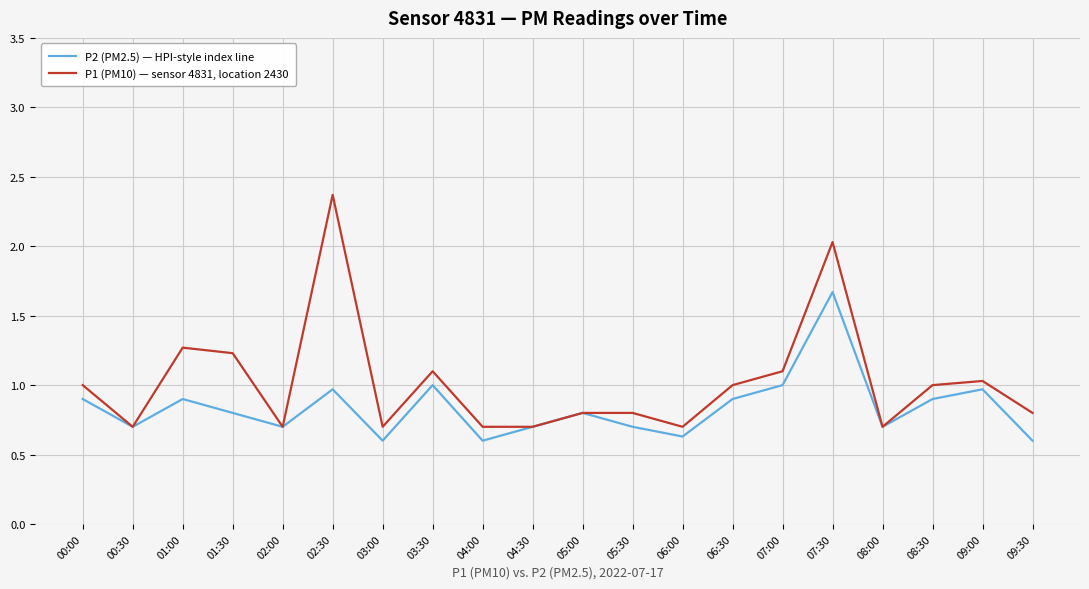

Rank the series by their average value, from lowest to highest.

P2 (PM2.5) — HPI-style index line, P1 (PM10) — sensor 4831, location 2430